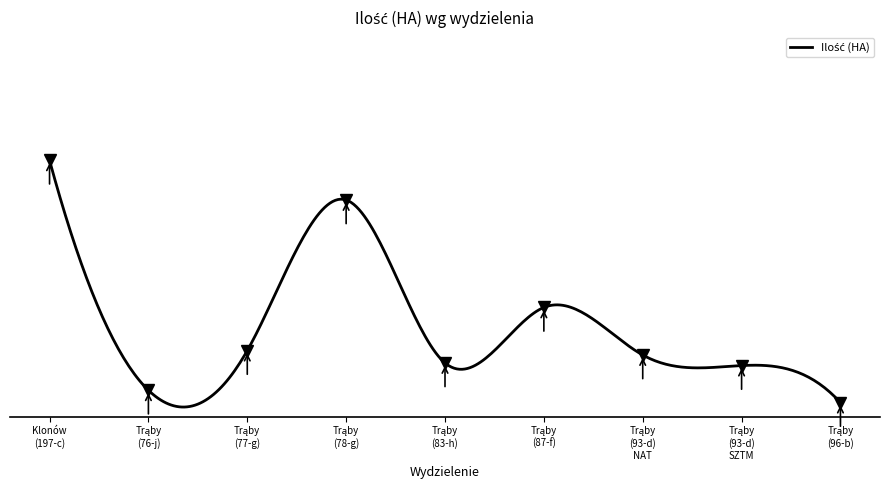

Which category has the lowest value across all series?

Trąby
(96-b)